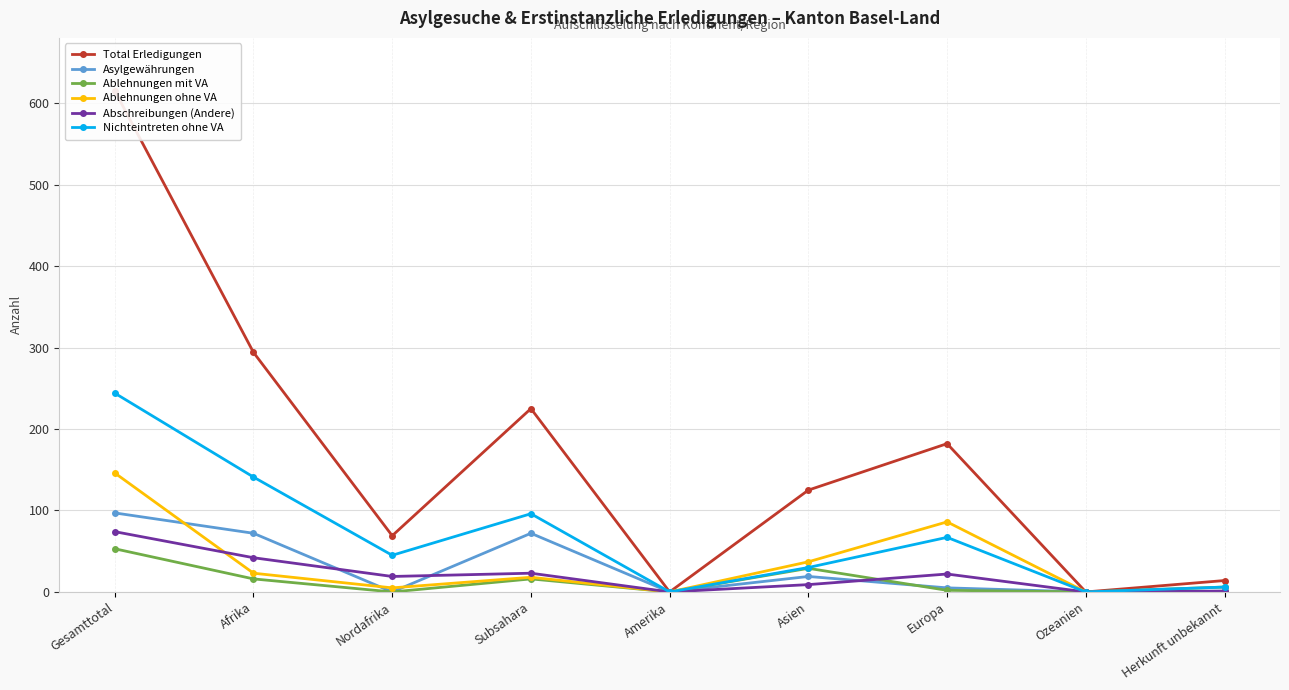

Reading left to right, transcribe all the data shown in this chart.

Total Erledigungen: 615	294	69	225	0	125	182	0	14
Asylgewährungen: 97	72	0	72	0	19	5	0	1
Ablehnungen mit VA: 53	16	0	16	0	29	2	0	6
Ablehnungen ohne VA: 146	23	5	18	0	37	86	0	0
Abschreibungen (Andere): 74	42	19	23	0	9	22	0	1
Nichteintreten ohne VA: 244	141	45	96	0	30	67	0	6